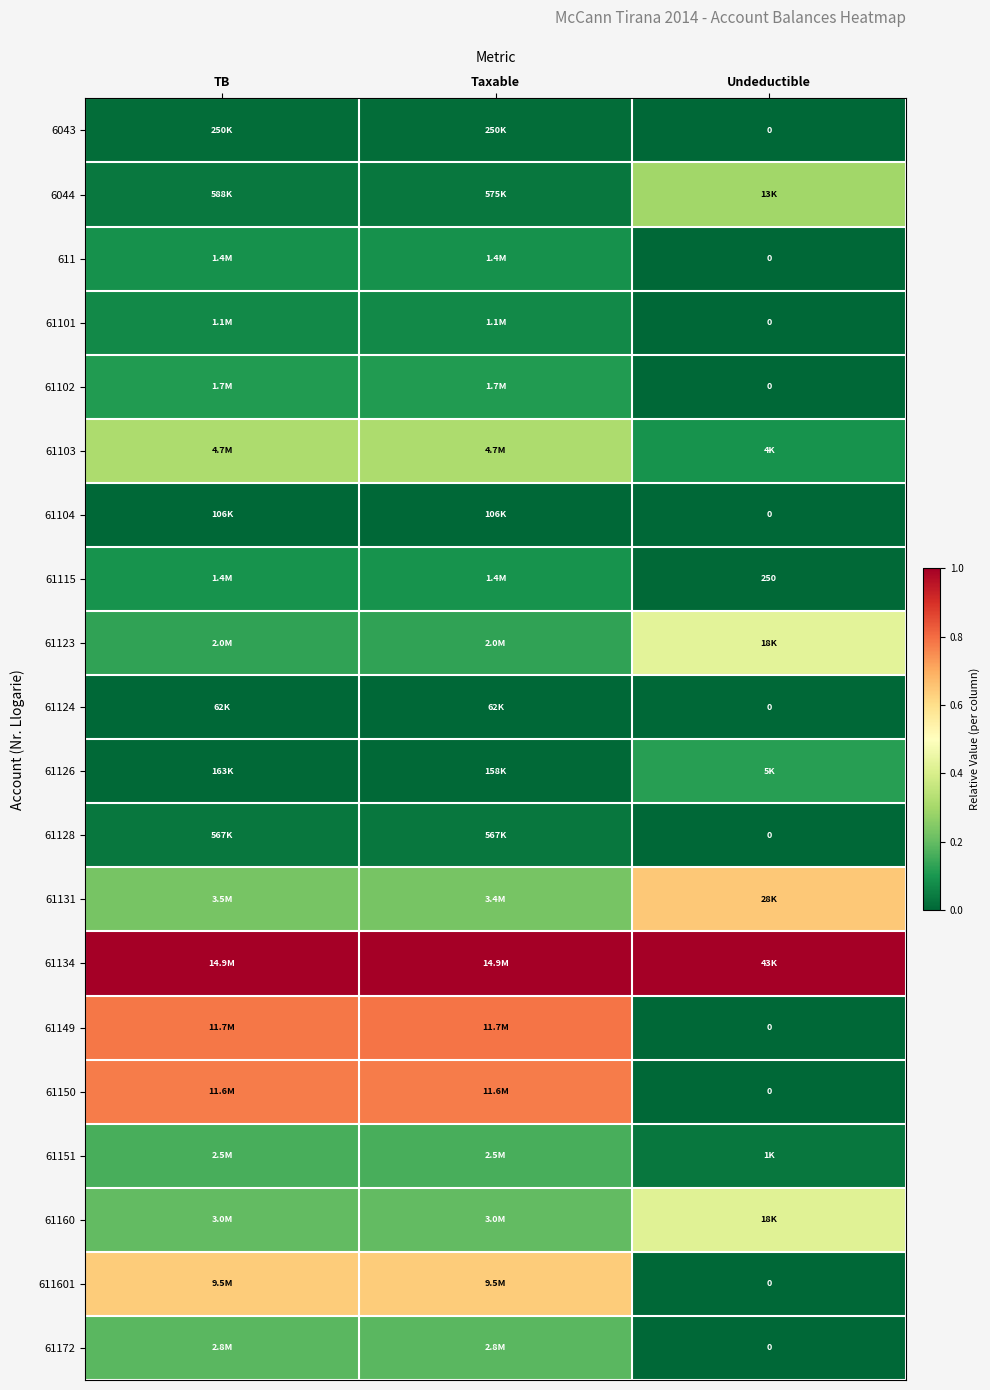

Rank the series at Undeductible from highest to lowest value.

61134, 61131, 61123, 61160, 6044, 61126, 61103, 61151, 61115, 6043, 611, 61101, 61102, 61104, 61124, 61128, 61149, 61150, 611601, 61172